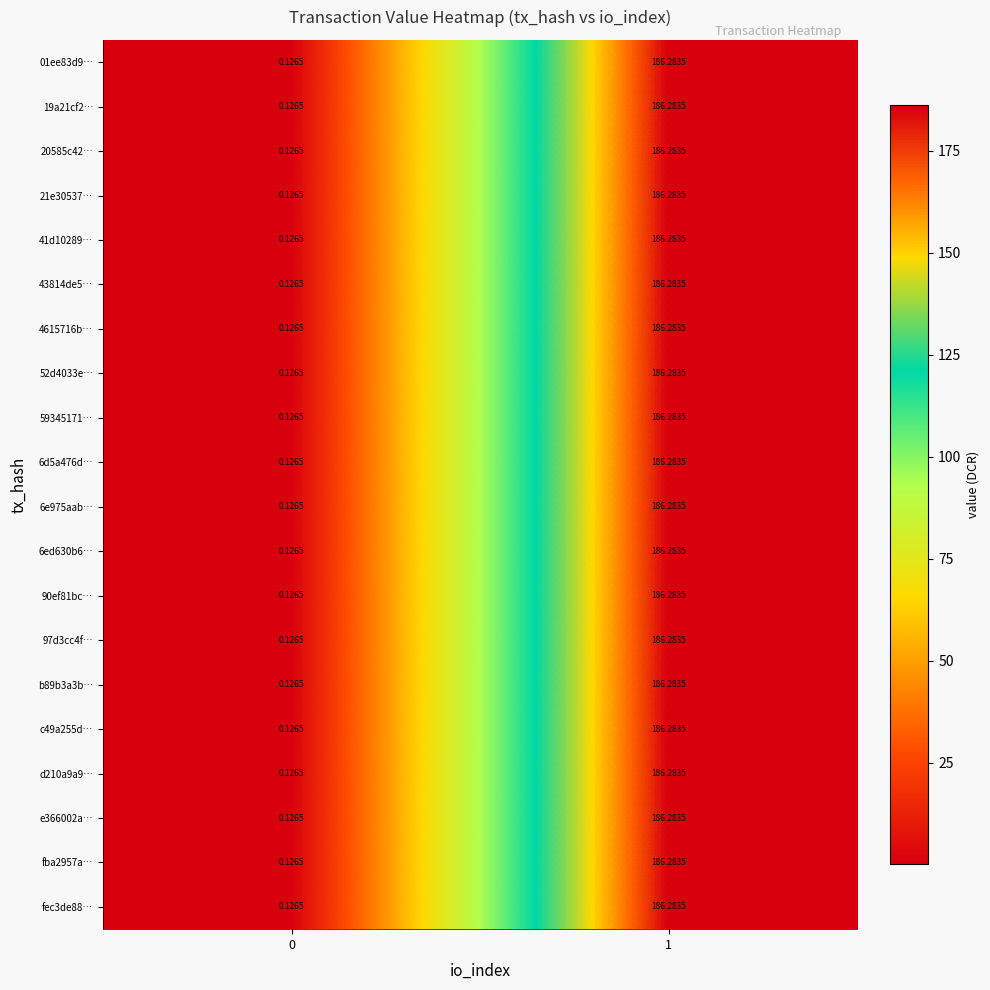

Count the number of categories in the chart.

2